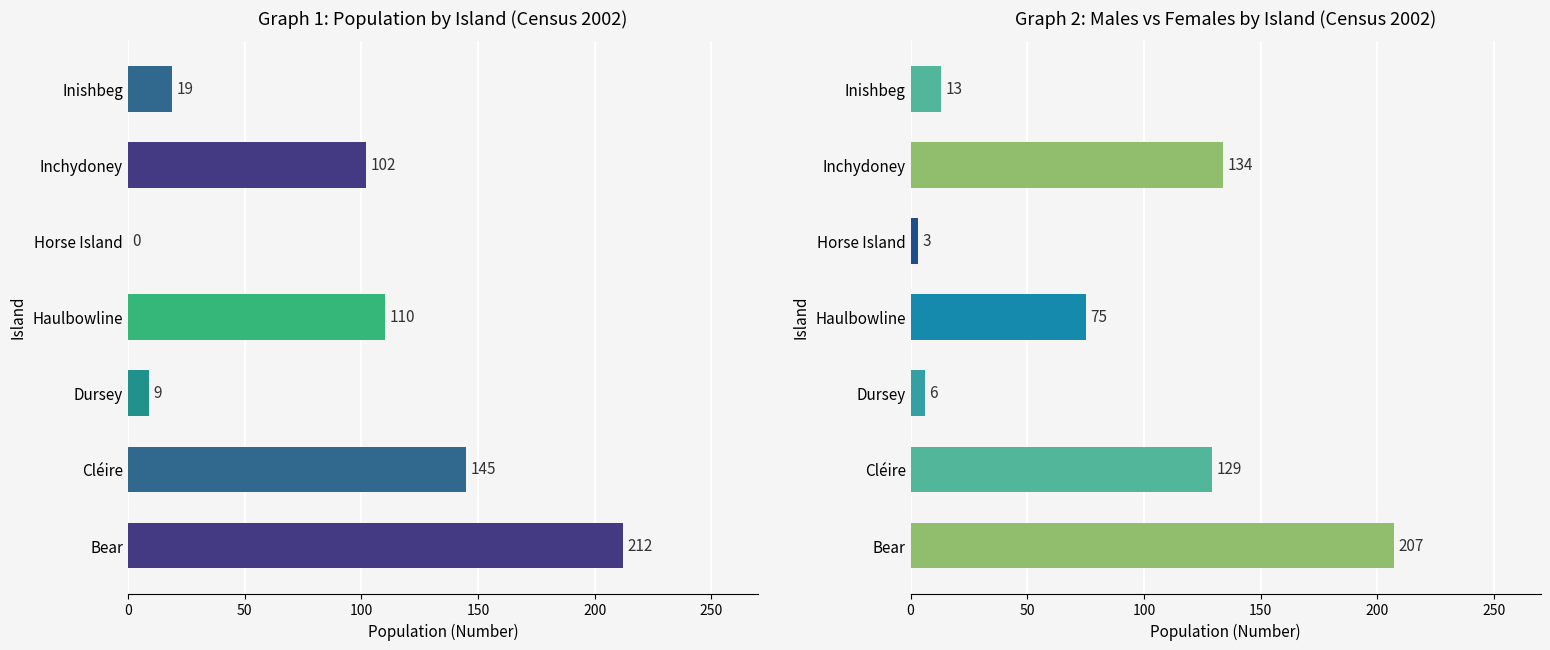

Which has a higher value, Horse Island or Inchydoney?

Inchydoney